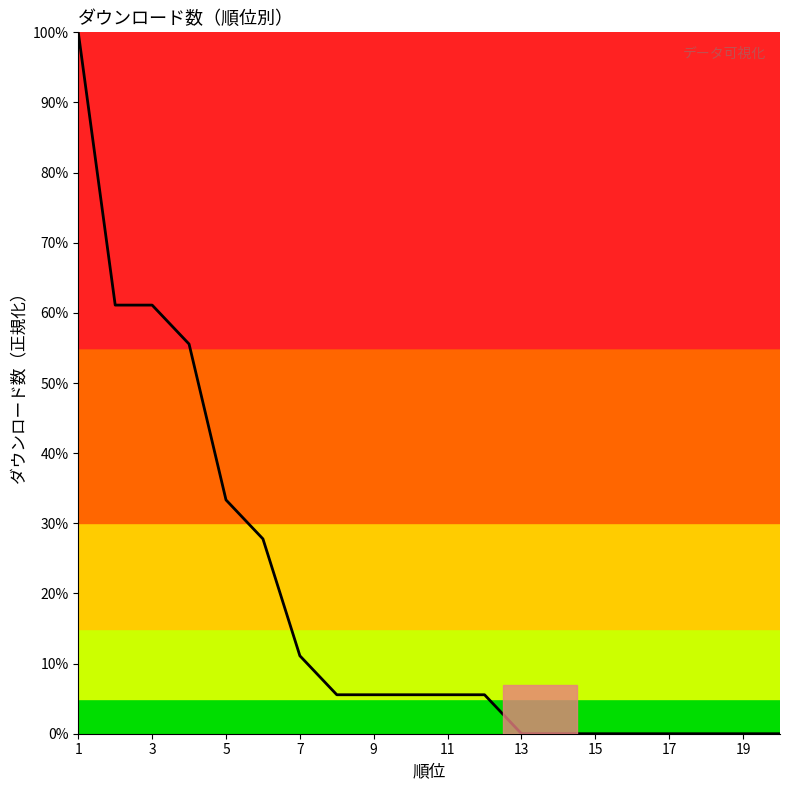

How many lines are shown in the chart?

1